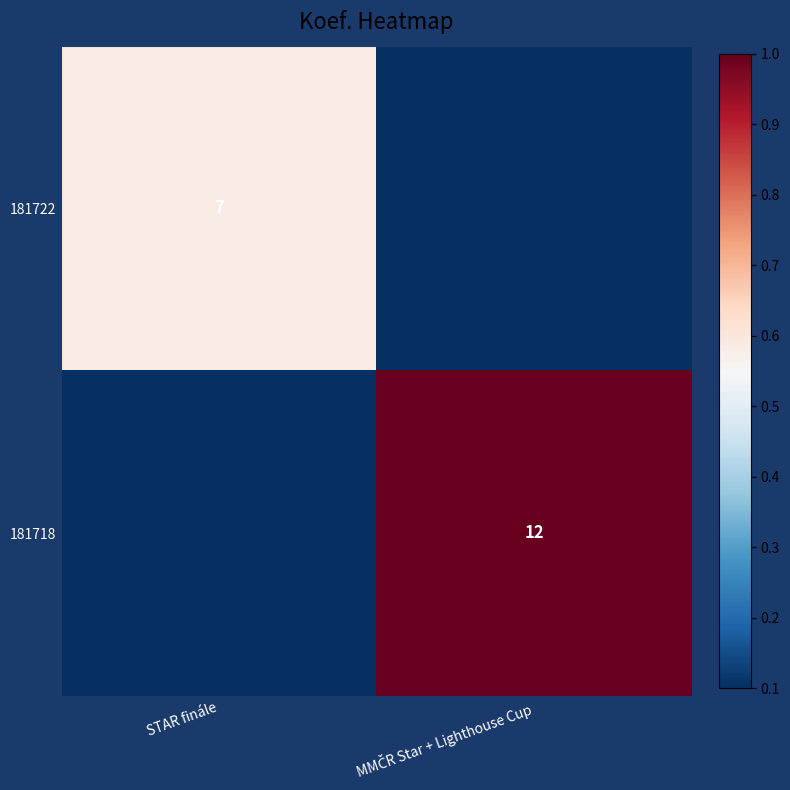

Is it true that 181722 equals 3 at STAR finále?

False